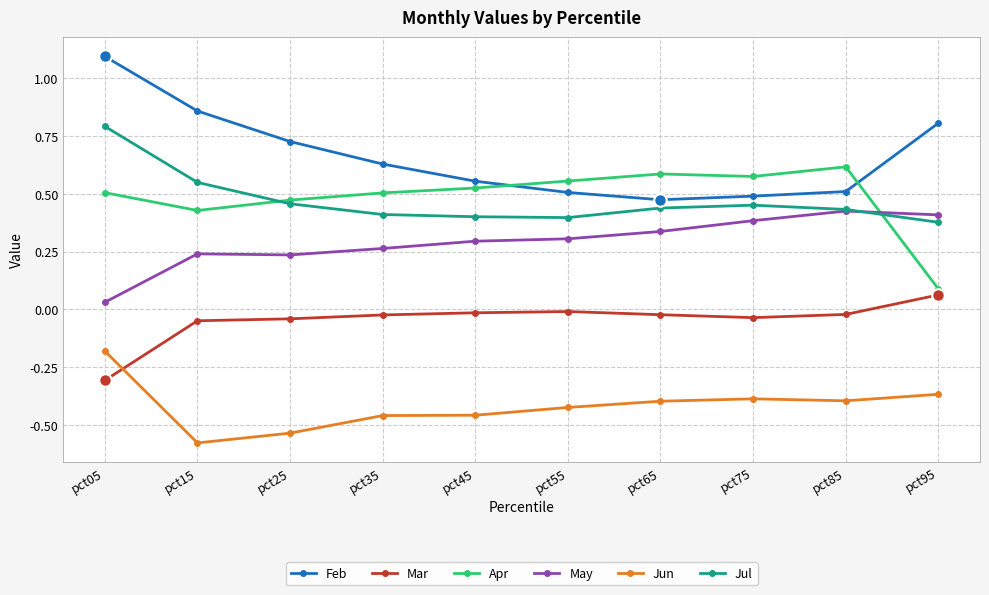

Rank the series by their maximum value, from lowest to highest.

Jun, Mar, May, Apr, Jul, Feb